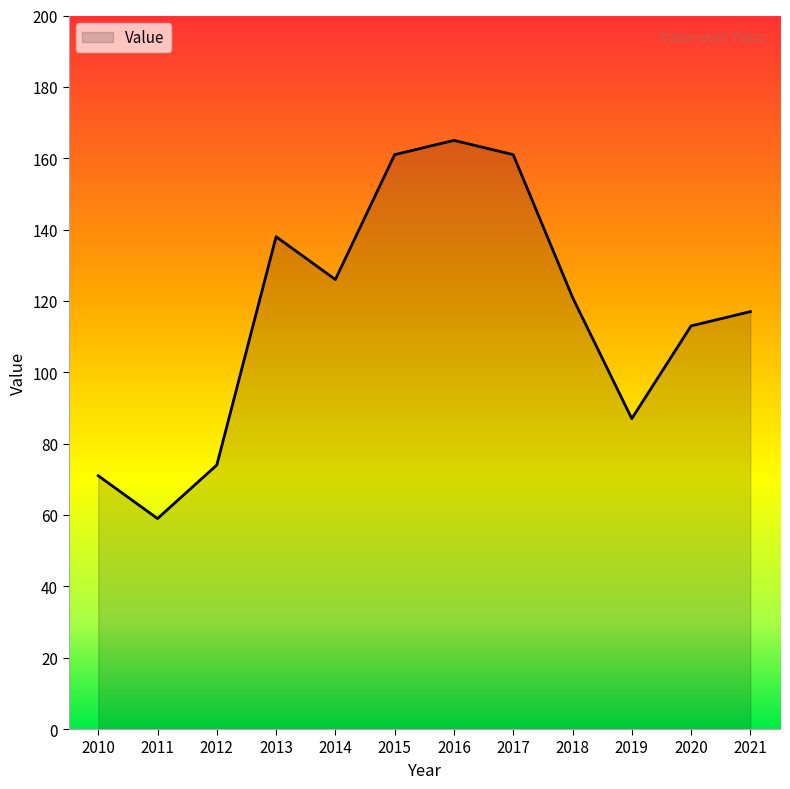

What is the maximum value shown in the chart?

165